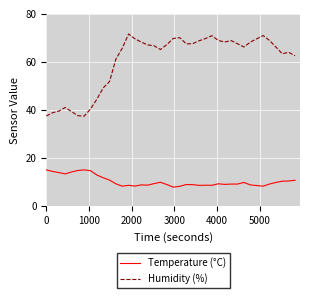

What is the minimum value shown in the chart?

8.0